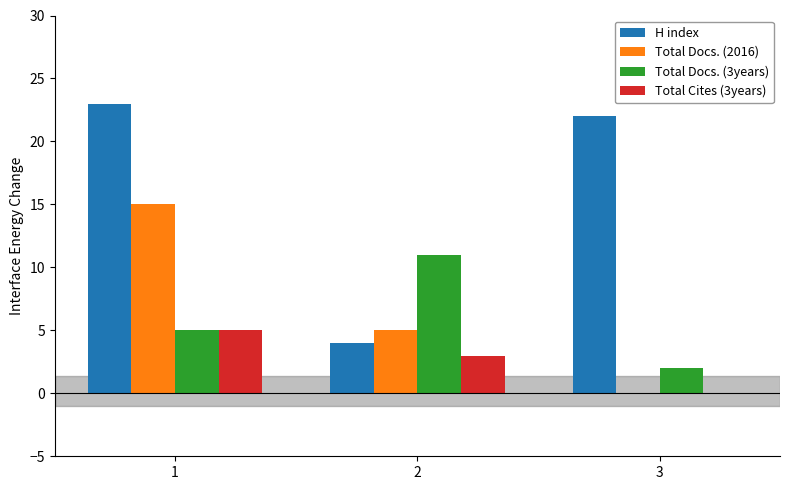

How many data points does each series have?

3